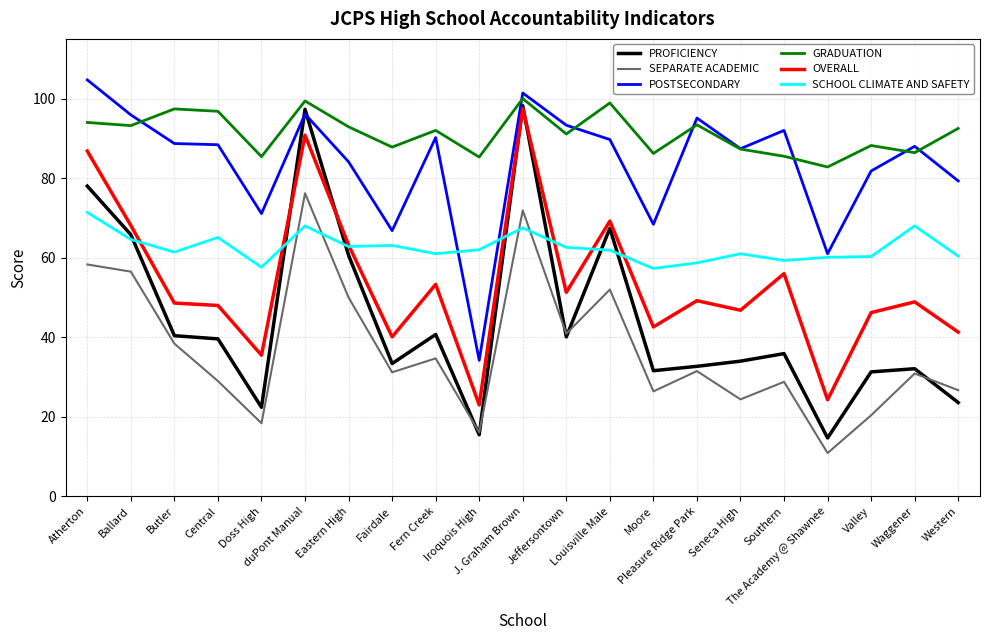

What is the sum of all SEPARATE ACADEMIC values?

773.6